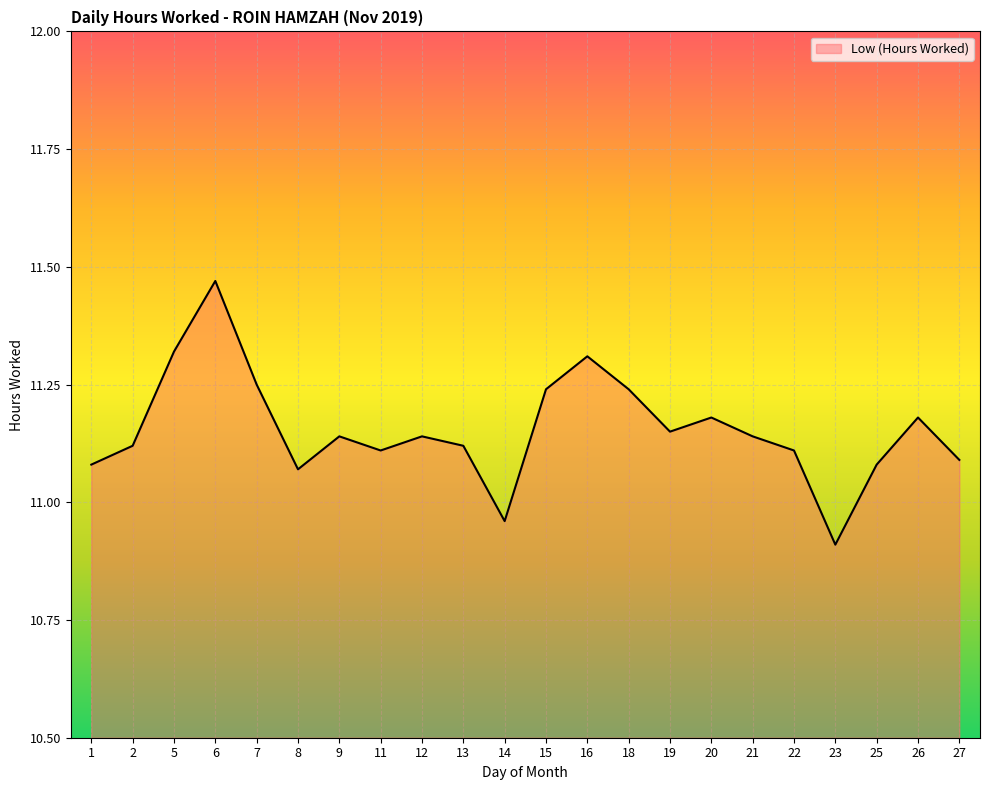

Count the number of categories in the chart.

22